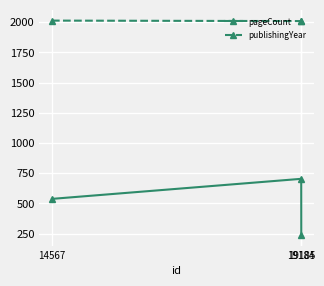

How many series are shown in this chart?

2